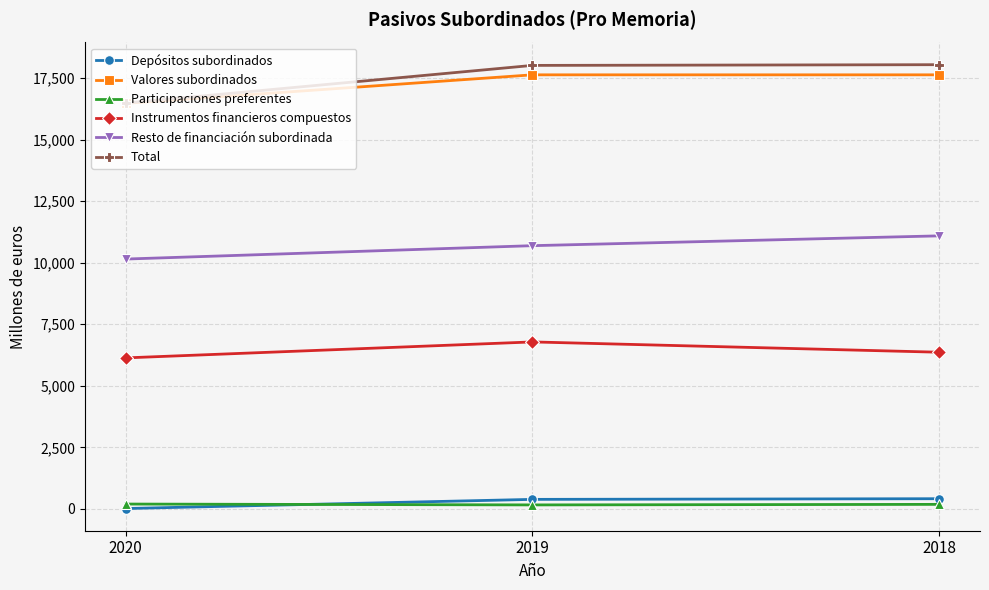

What is the total value across all series at 2020?

49452